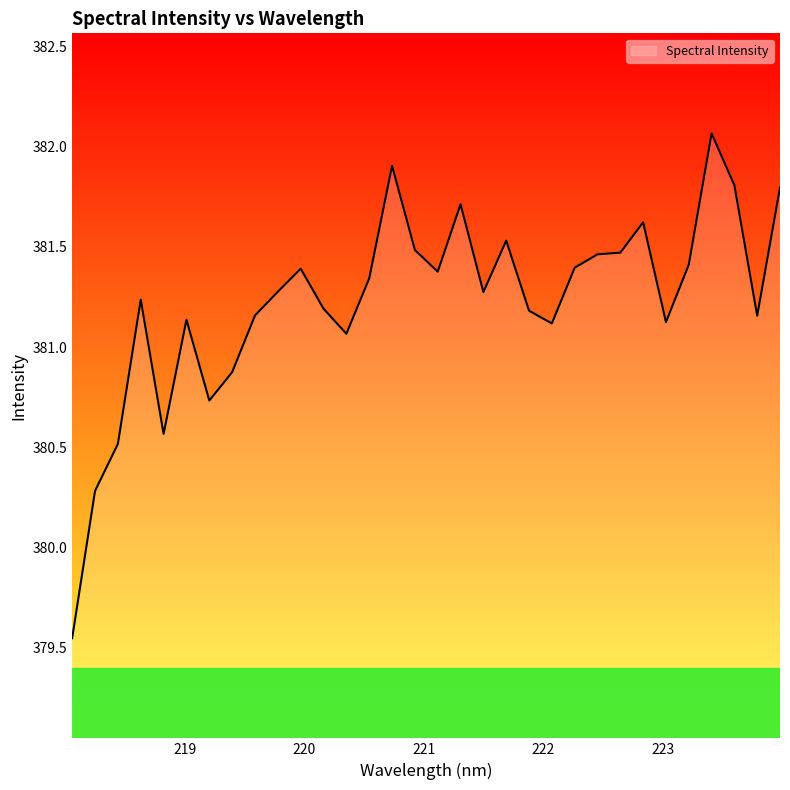

What is the difference between the maximum and minimum values?

2.5